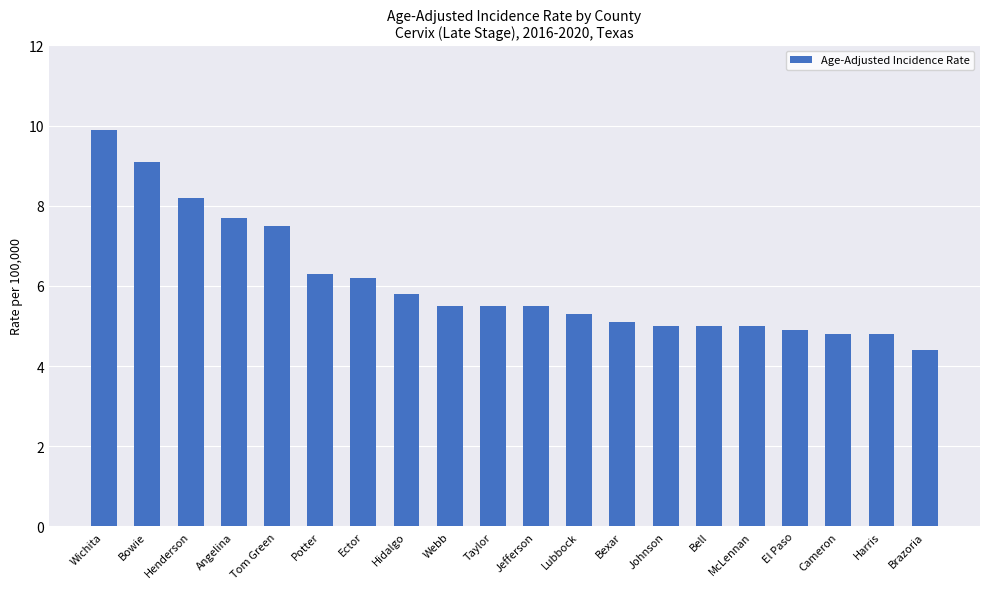

At which category does the chart reach its peak across all series?

Wichita